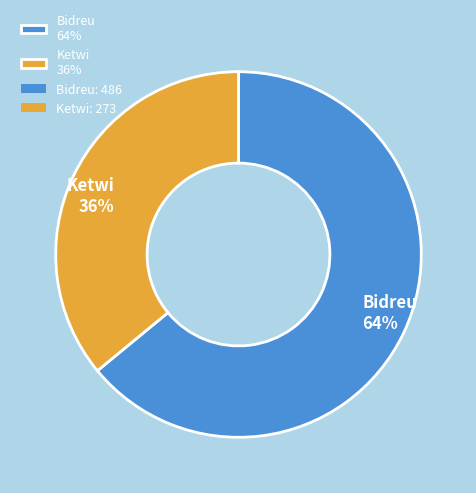

How many segments does this pie chart have?

2